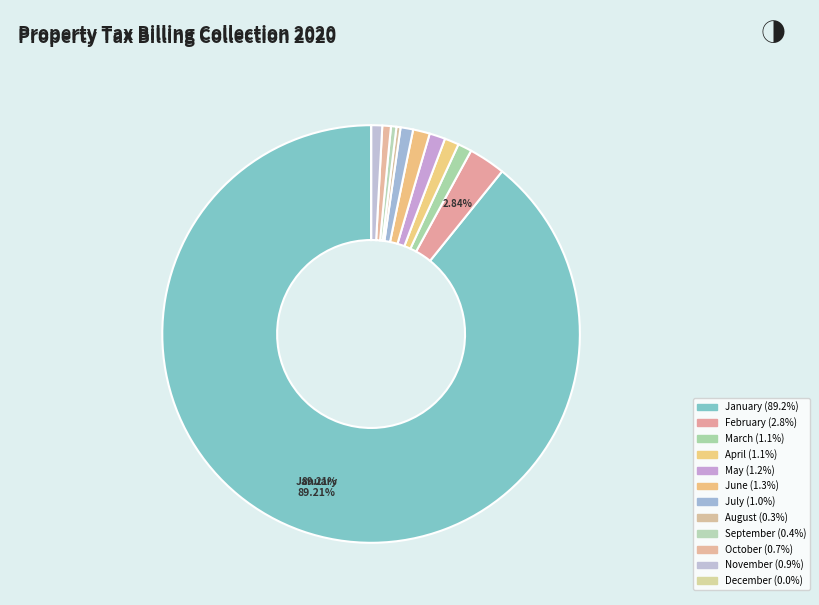

Is it true that July is 11% of the pie?

False